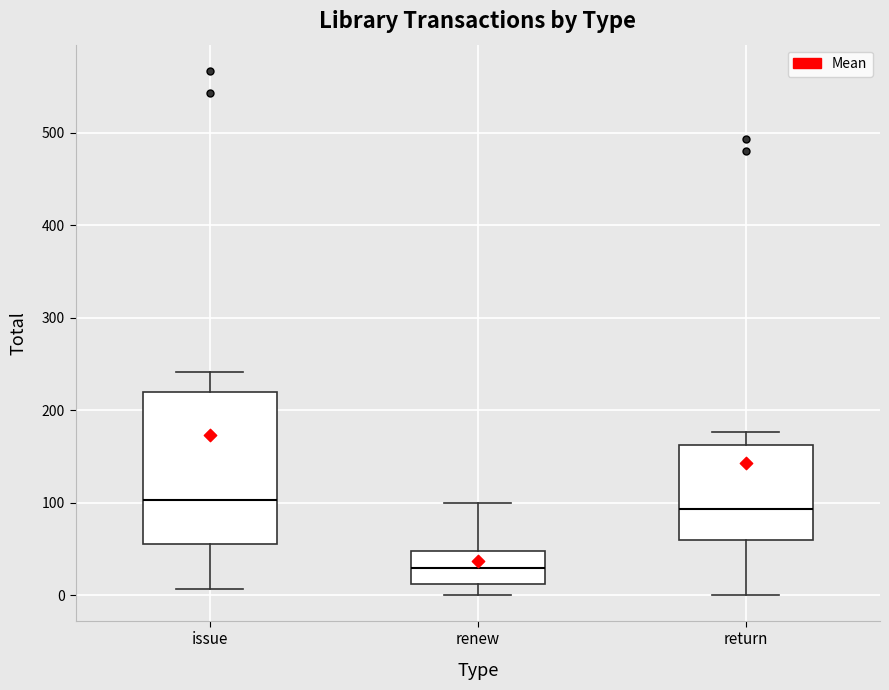

Where does the upper whisker of the box for renew end on the y-axis? The values are not printed on the chart, so give them approximately, as read against the axis.

100